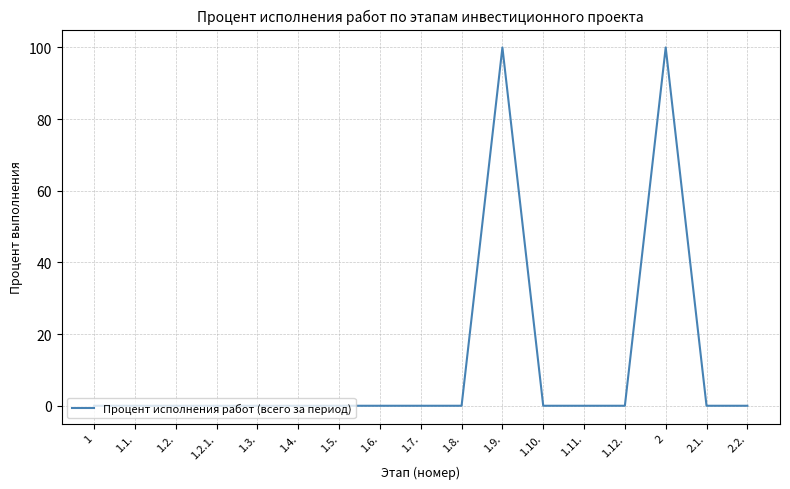

The chart shows a value of 0 at 1.5.. True or false?

True